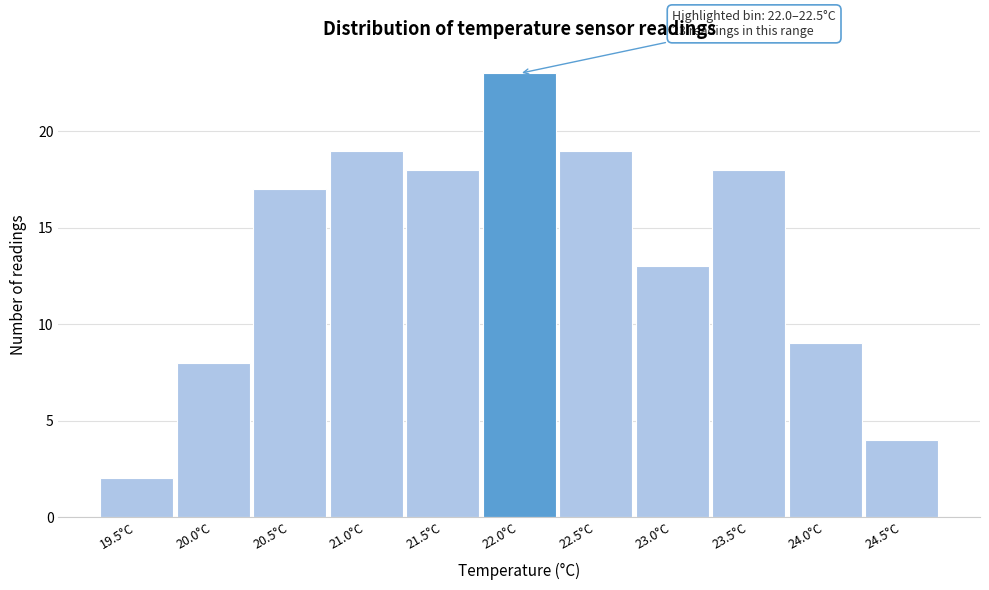

Reading right to left, extract all data points from this chart.

4	9	18	13	19	23	18	19	17	8	2